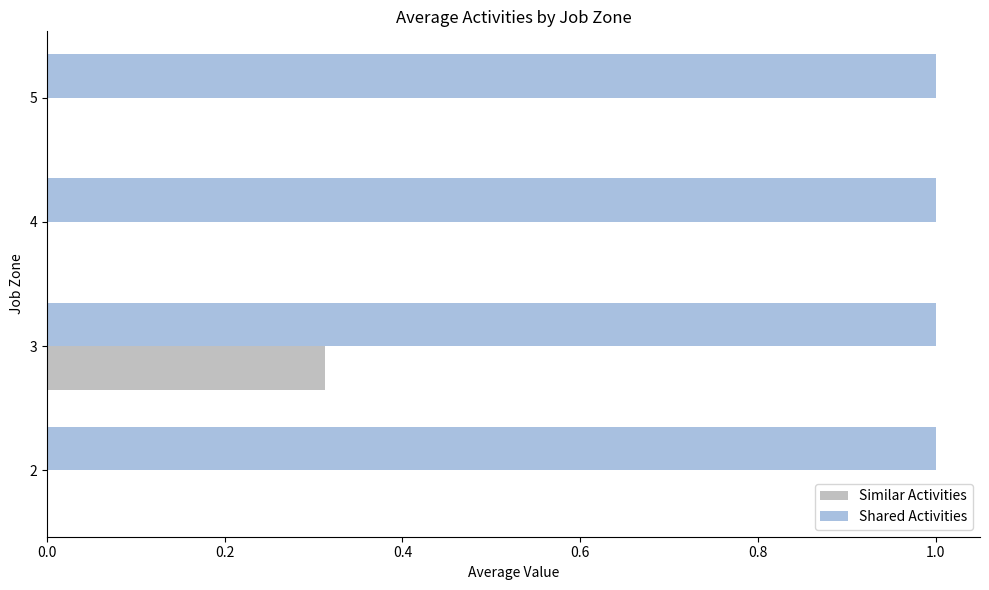

What is the highest value of the Shared Activities series?

1.0